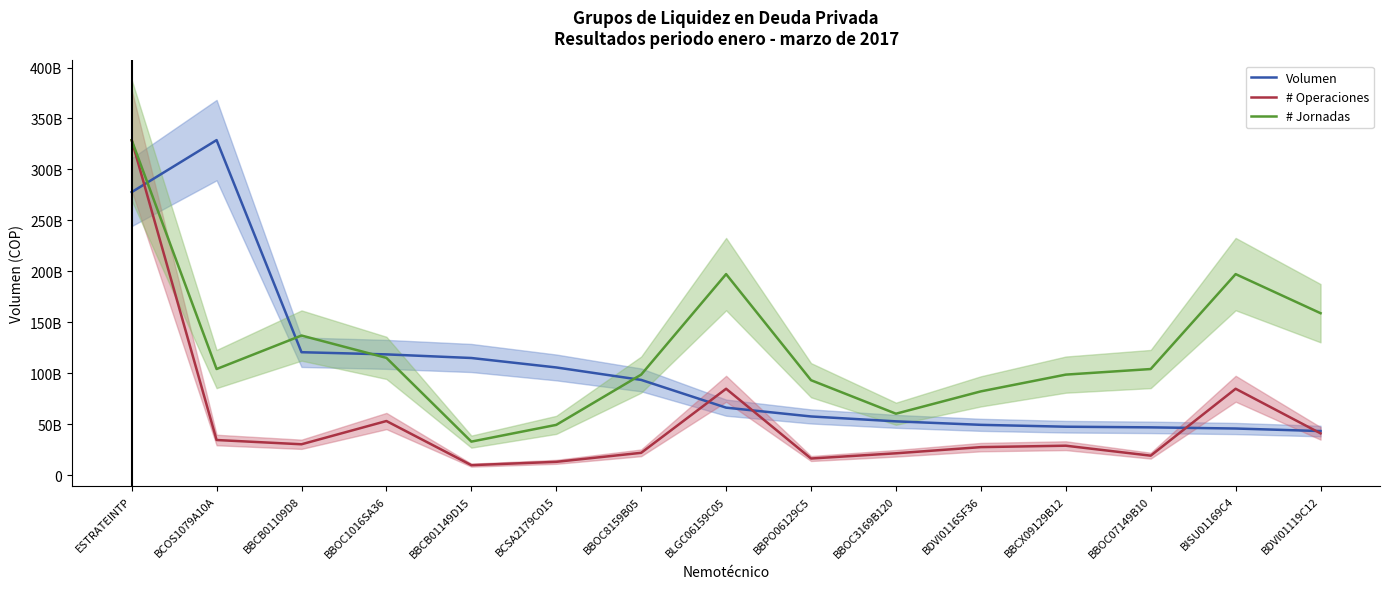

How many data points in # Operaciones are less than 28873135814?

7